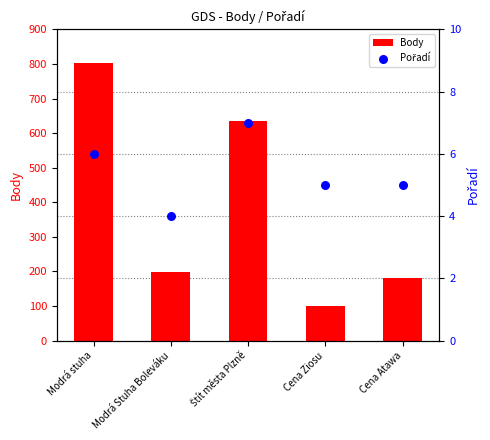

Is the value of Pořadí at Štít města Plzně greater than the value of Body at Štít města Plzně?

No